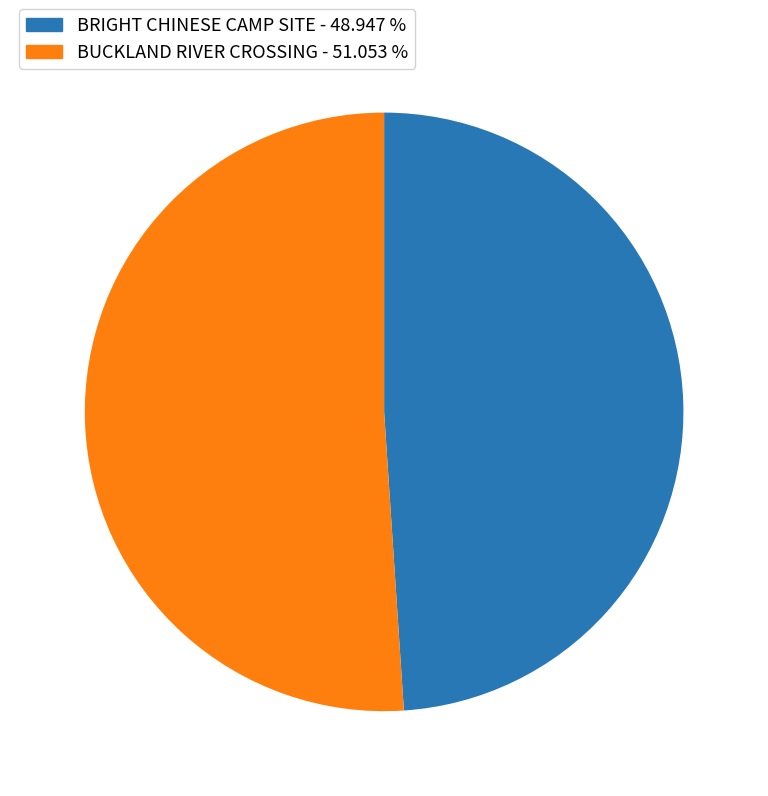

True or false: BRIGHT CHINESE CAMP SITE accounts for 49% of the total.

True